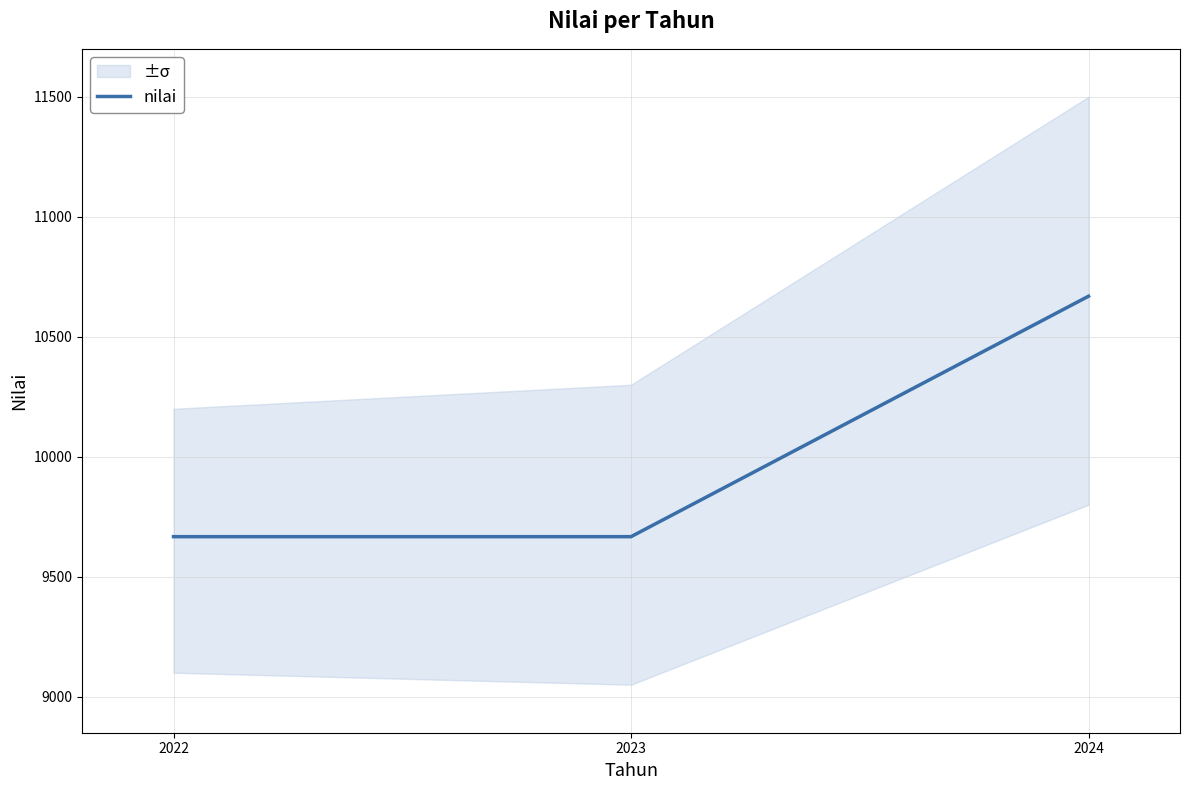

What value does the data have at 2022?

9667